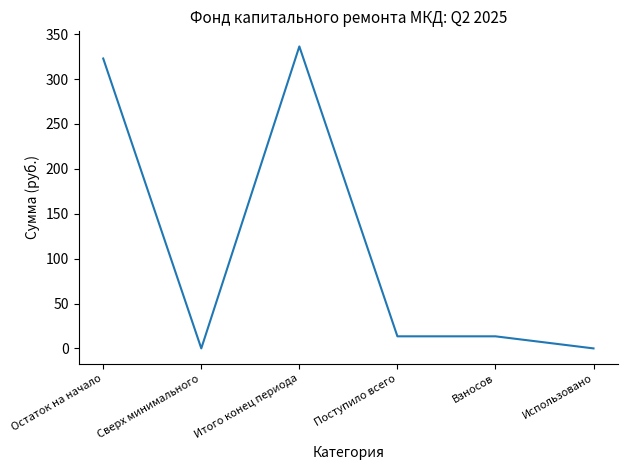

The chart shows a value of 102.9 at Остаток на начало. True or false?

False